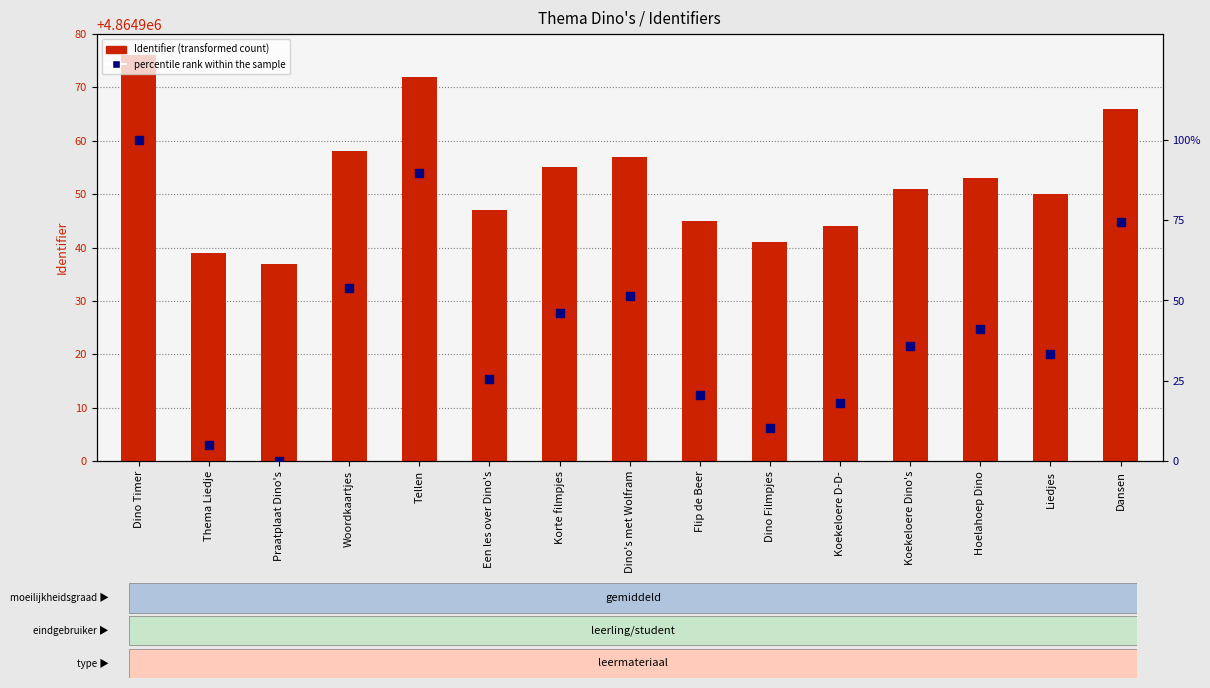

At which category is the sum across all series the highest?

Dino Timer